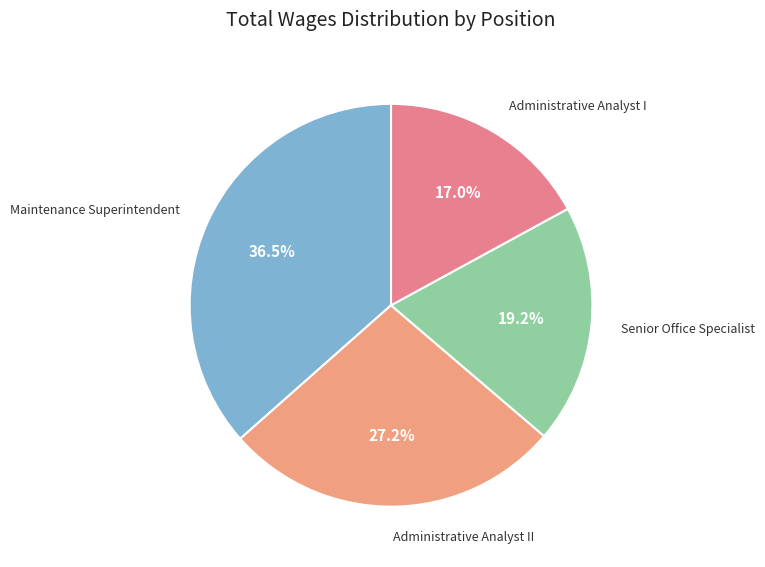

Which slice is the smallest?

Administrative Analyst I